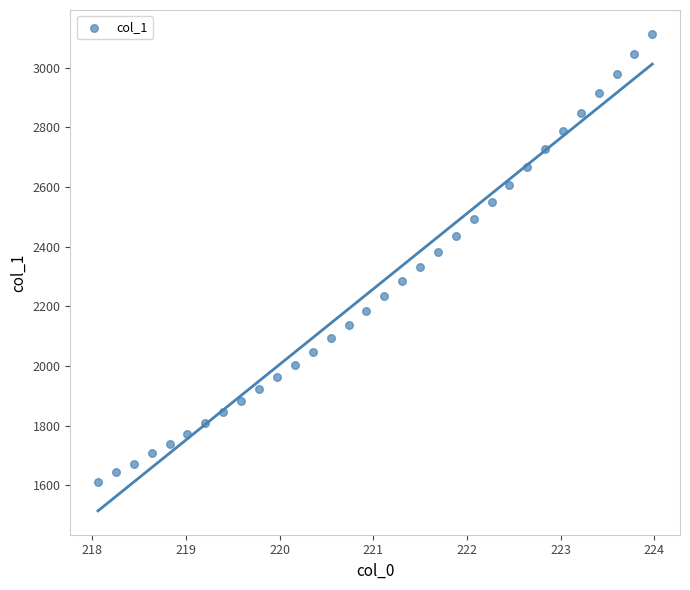

What is the range of Y values (max minus min)?

1501.6